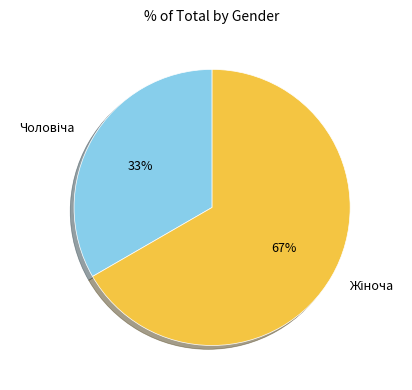

Is there a majority slice in this chart?

Yes